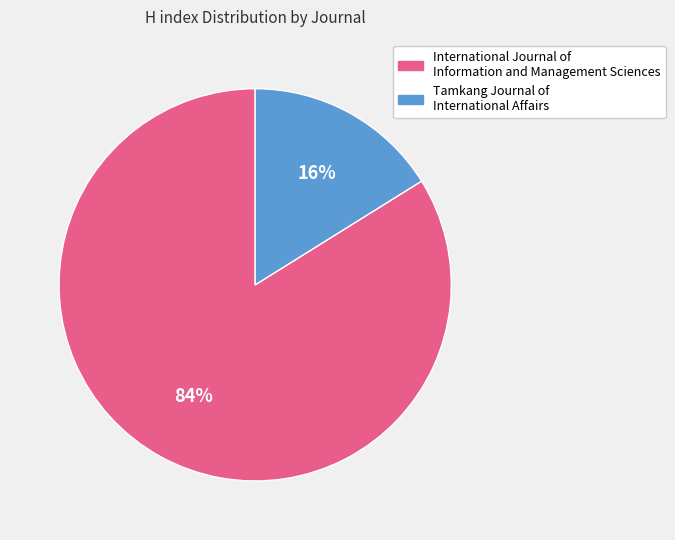

Rank the categories by value from highest to lowest.

International Journal of Information and Management Sciences, Tamkang Journal of International Affairs